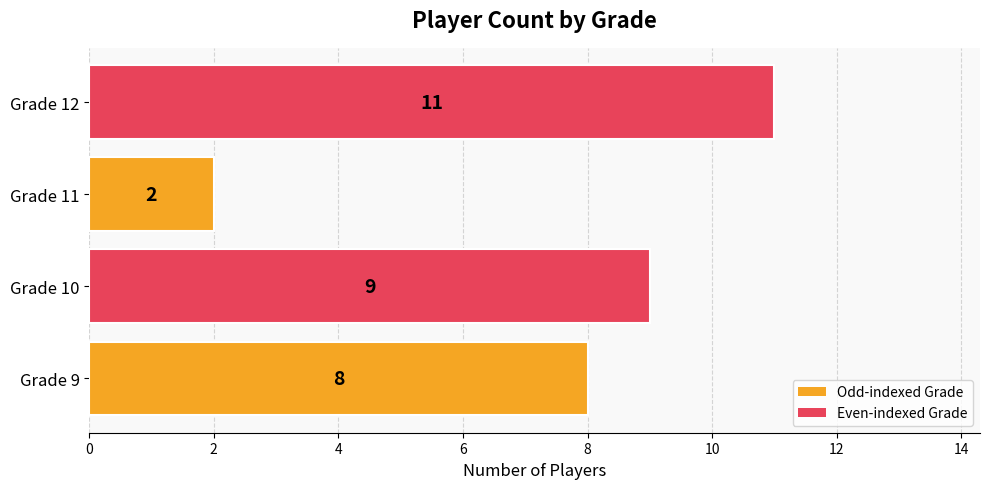

What is the average value?

8